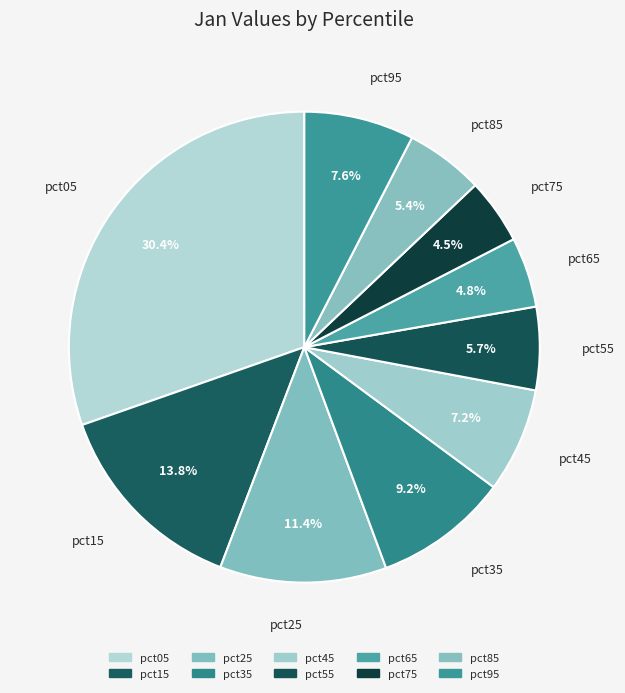

How many segments does this pie chart have?

10